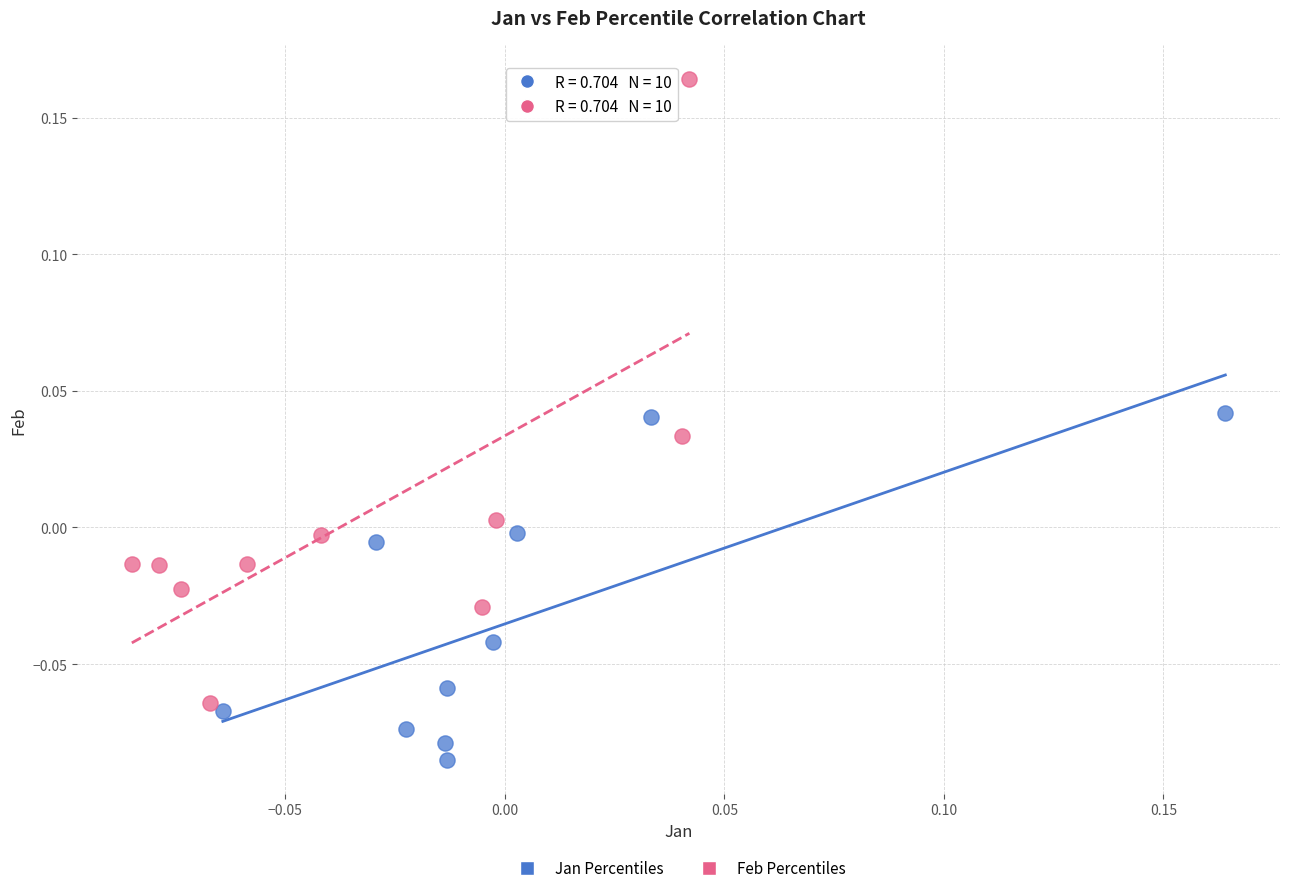

Which series contains the highest Y value?

Feb Percentiles